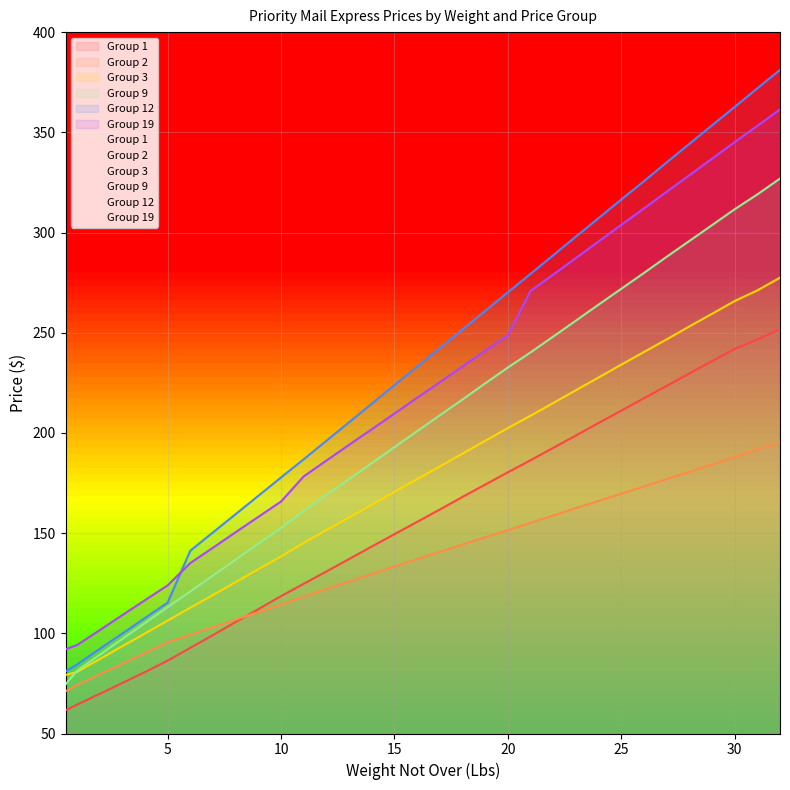

What is the label of the 13th point from the right?

20